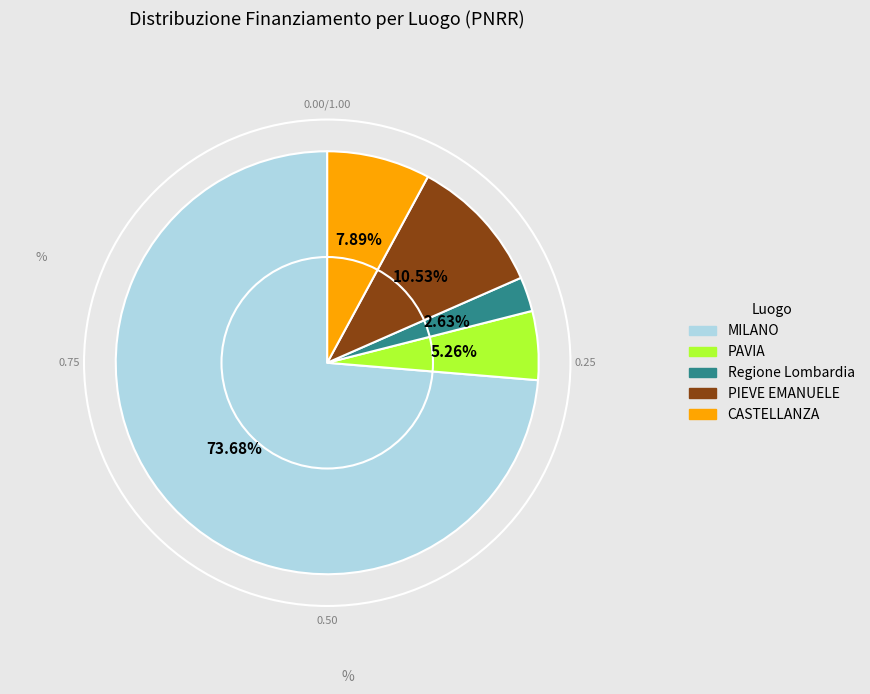

Is there a majority slice in this chart?

Yes